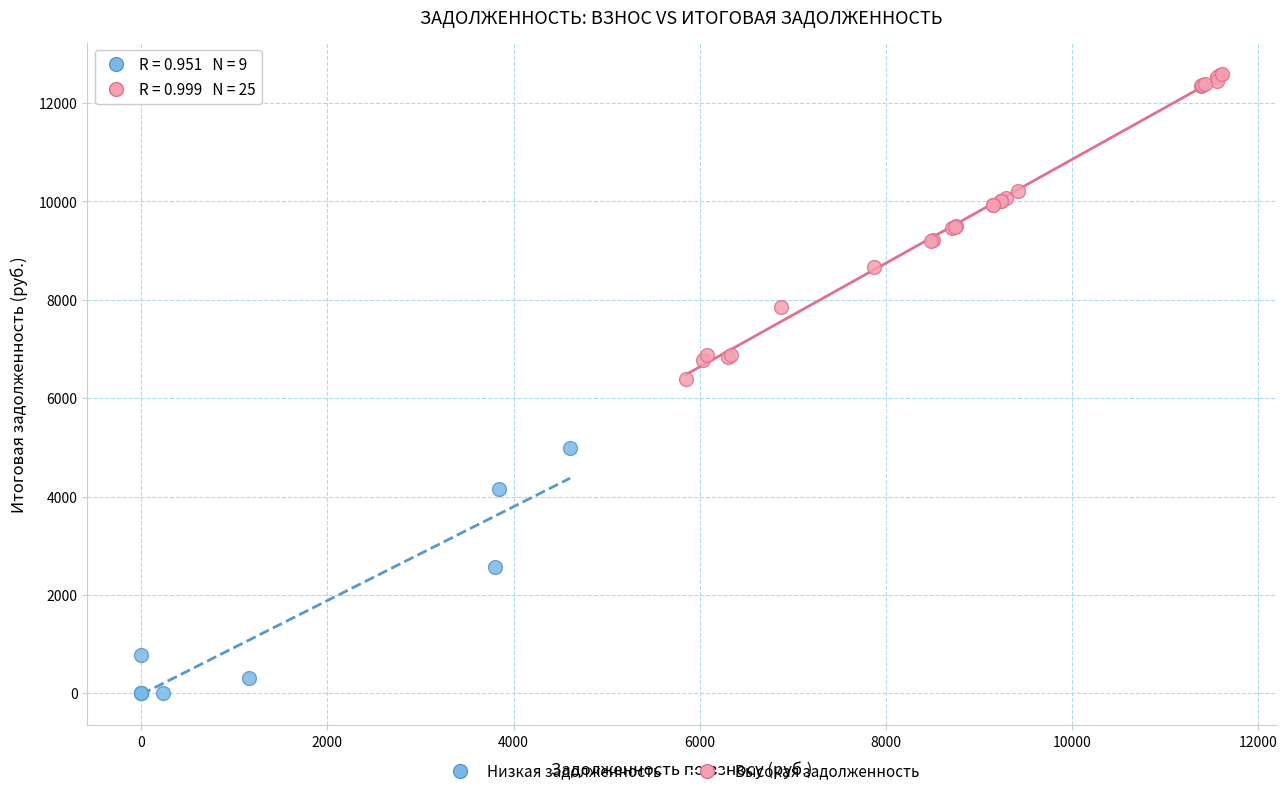

Which series contains the highest Y value?

Высокая задолженность